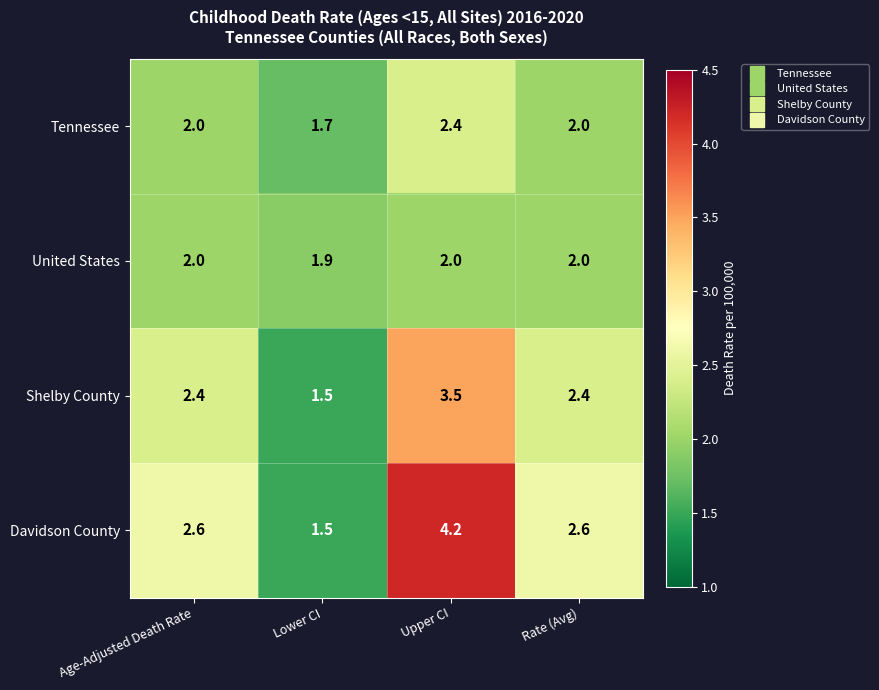

At which category is the sum across all series the highest?

Upper CI